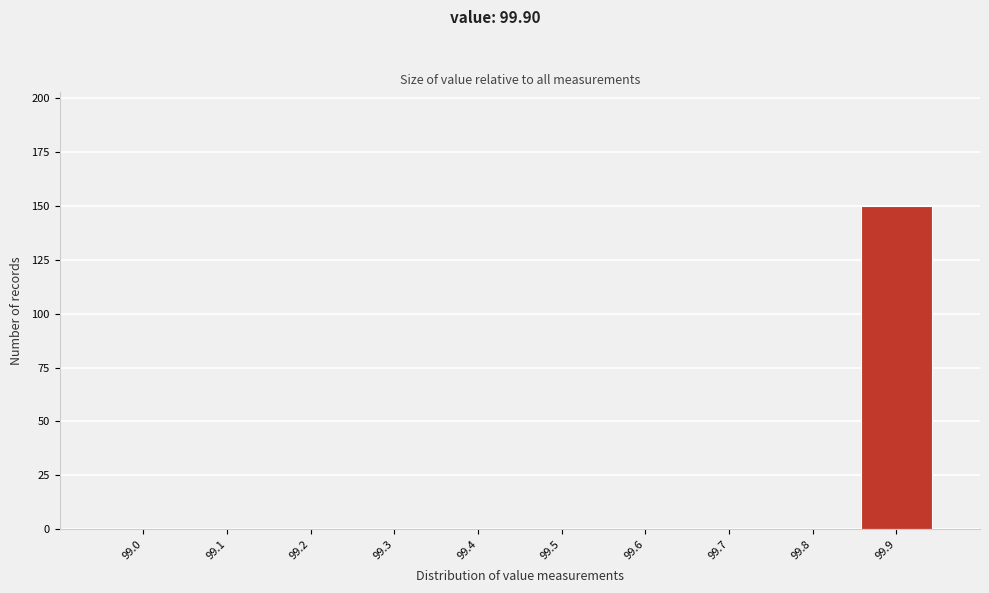

Reading right to left, what are all the values shown in this chart?

99.9=150	99.8=0	99.7=0	99.6=0	99.5=0	99.4=0	99.3=0	99.2=0	99.1=0	99.0=0